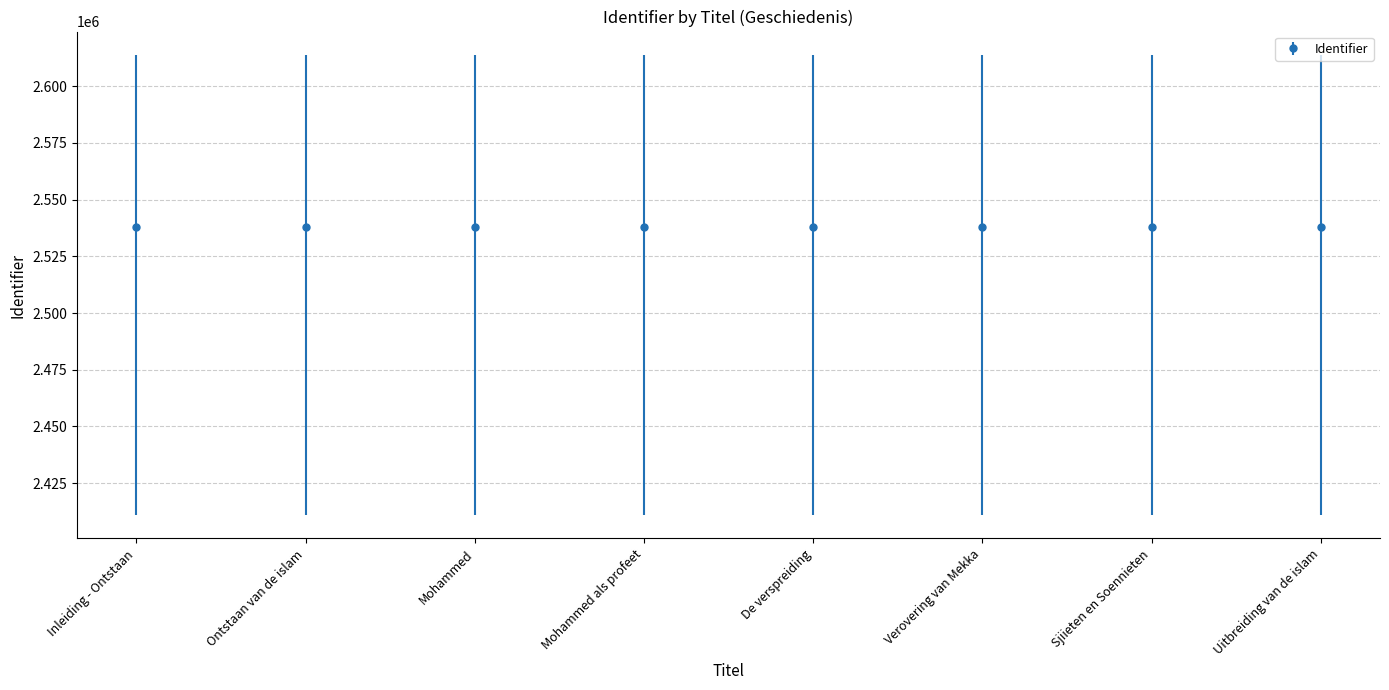

What is the greatest value displayed?

2537718